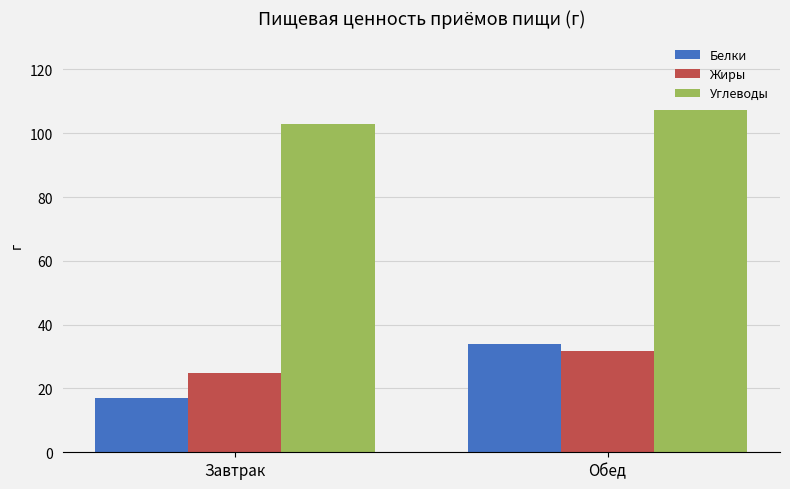

What is the approximate value of Углеводы at Обед?

107.3